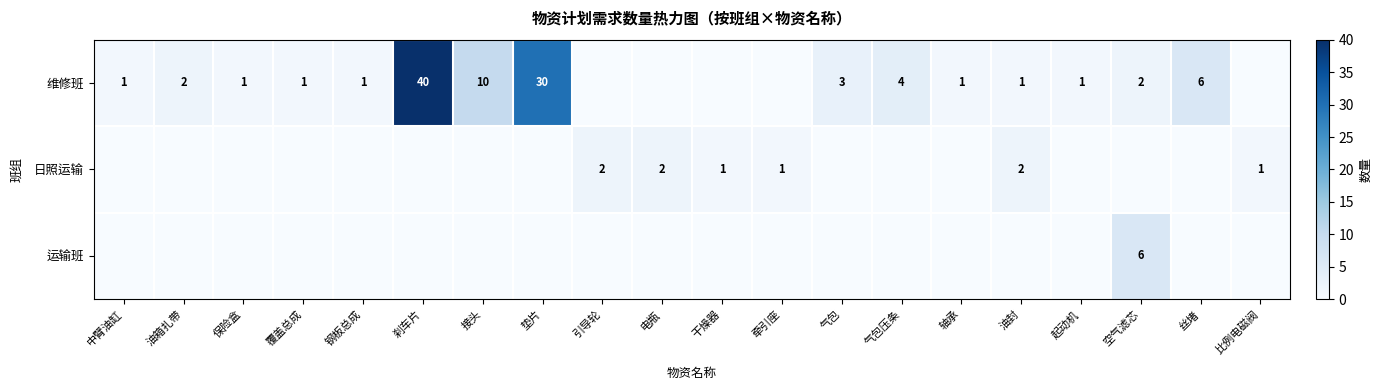

Which has a higher value, 轴承 or 起动机?

轴承